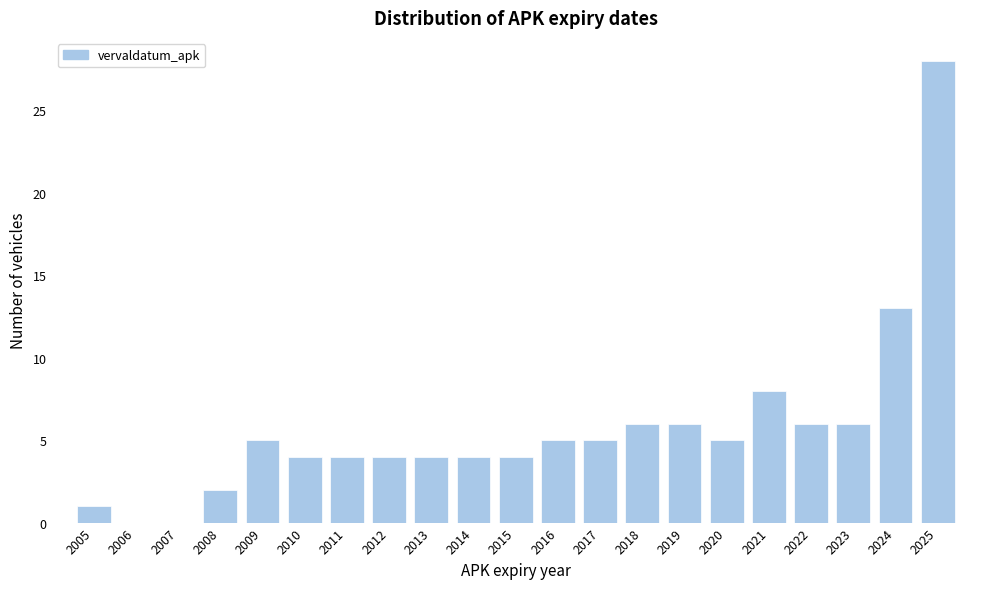

Reading right to left, extract all data points from this chart.

2025=28	2024=13	2023=6	2022=6	2021=8	2020=5	2019=6	2018=6	2017=5	2016=5	2015=4	2014=4	2013=4	2012=4	2011=4	2010=4	2009=5	2008=2	2007=0	2006=0	2005=1